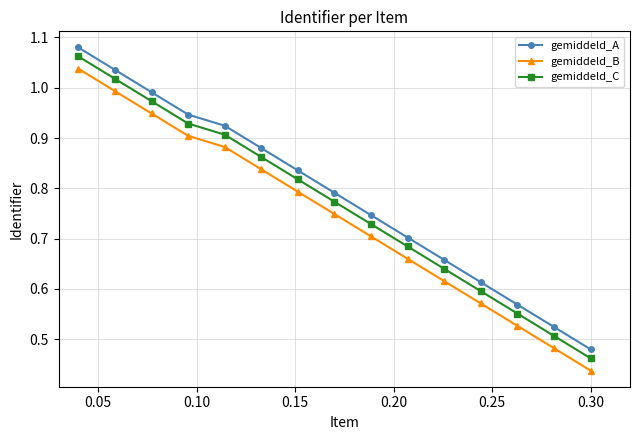

True or false: gemiddeld_B has more than 2 points higher than both neighbors.

False